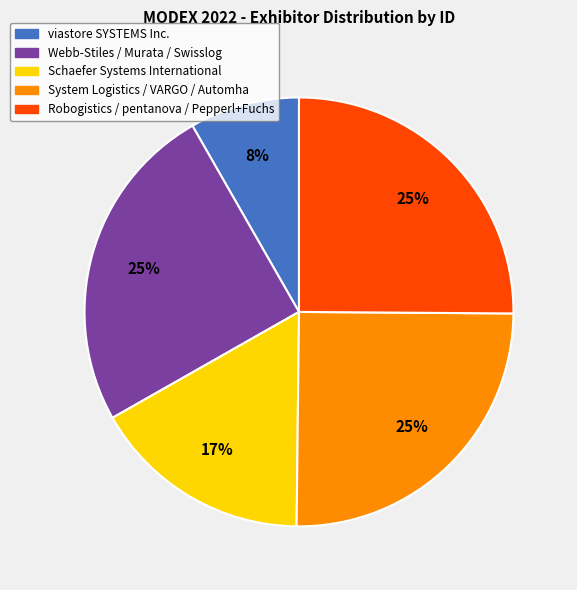

Is there a majority slice in this chart?

No